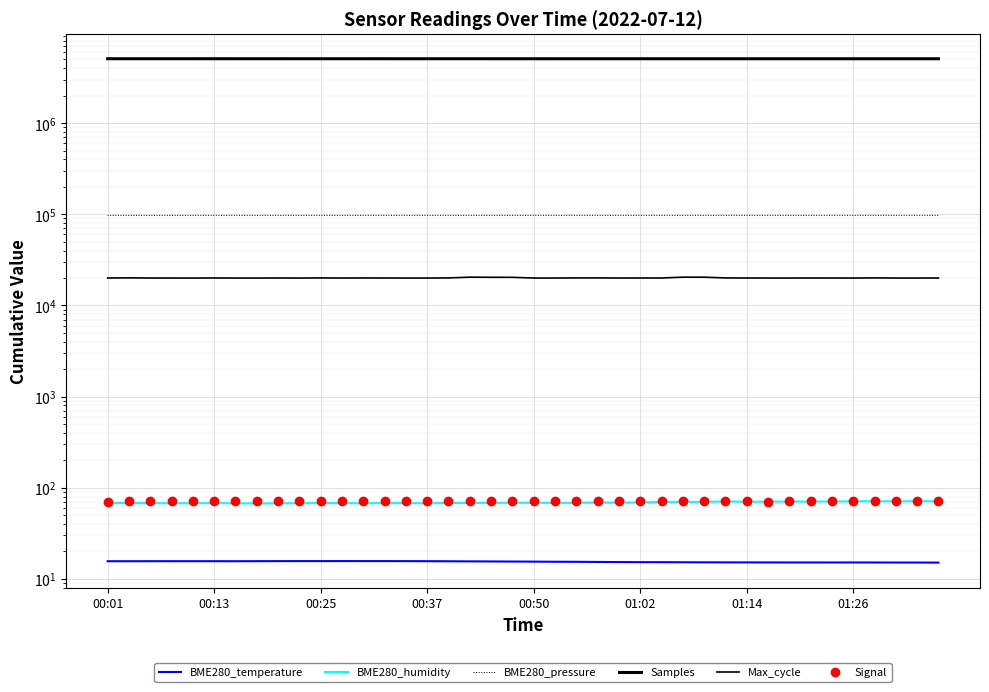

True or false: BME280_humidity and BME280_pressure cross at least once.

False